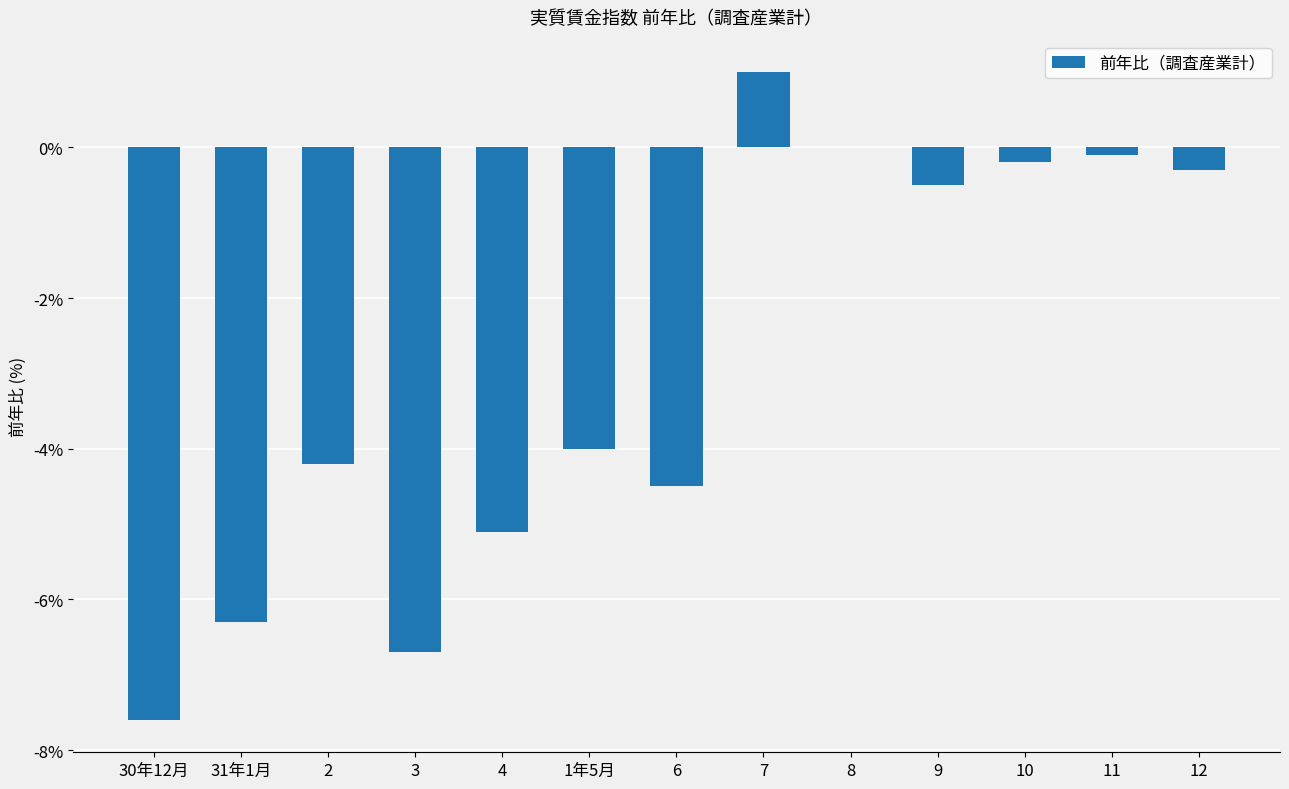

What is the sum of all values?

-38.5